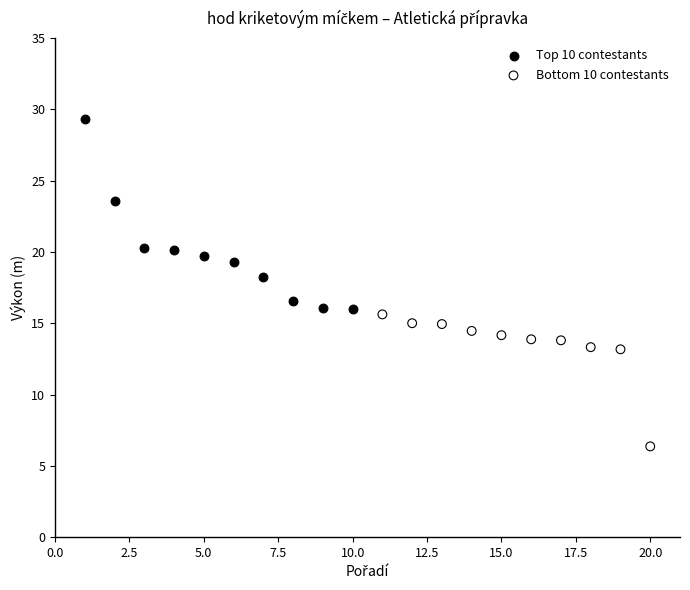

Which series contains the lowest Y value?

Bottom 10 contestants